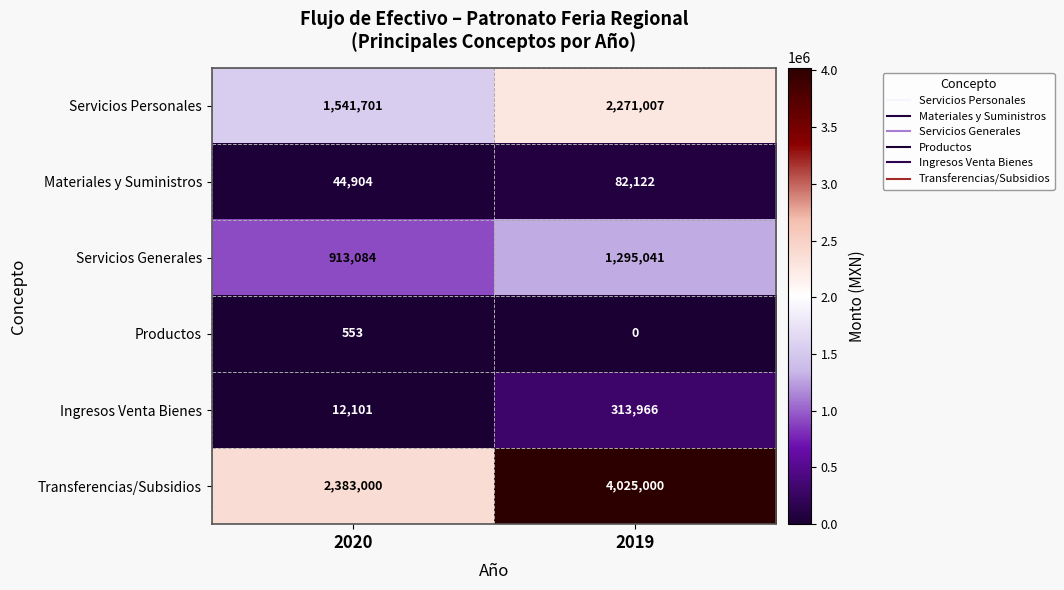

Which series changed the most between 2020 and 2019?

Transferencias/Subsidios